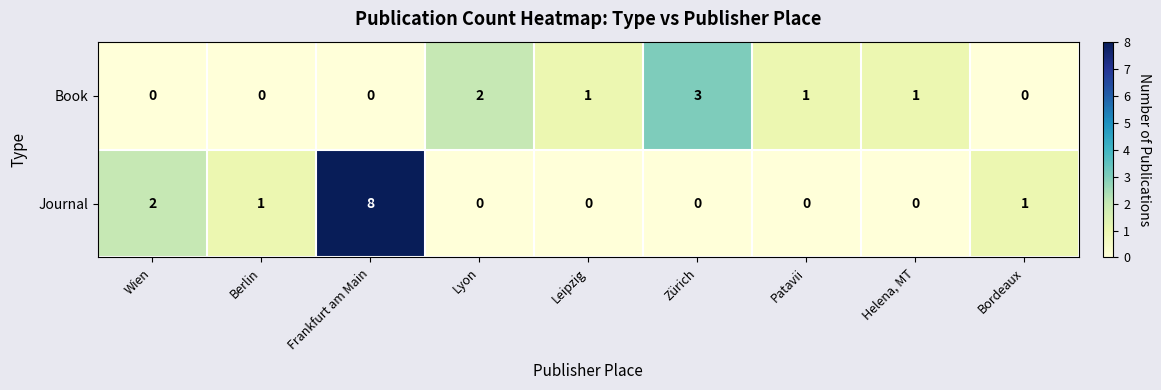

How many distinct data groups are displayed?

2